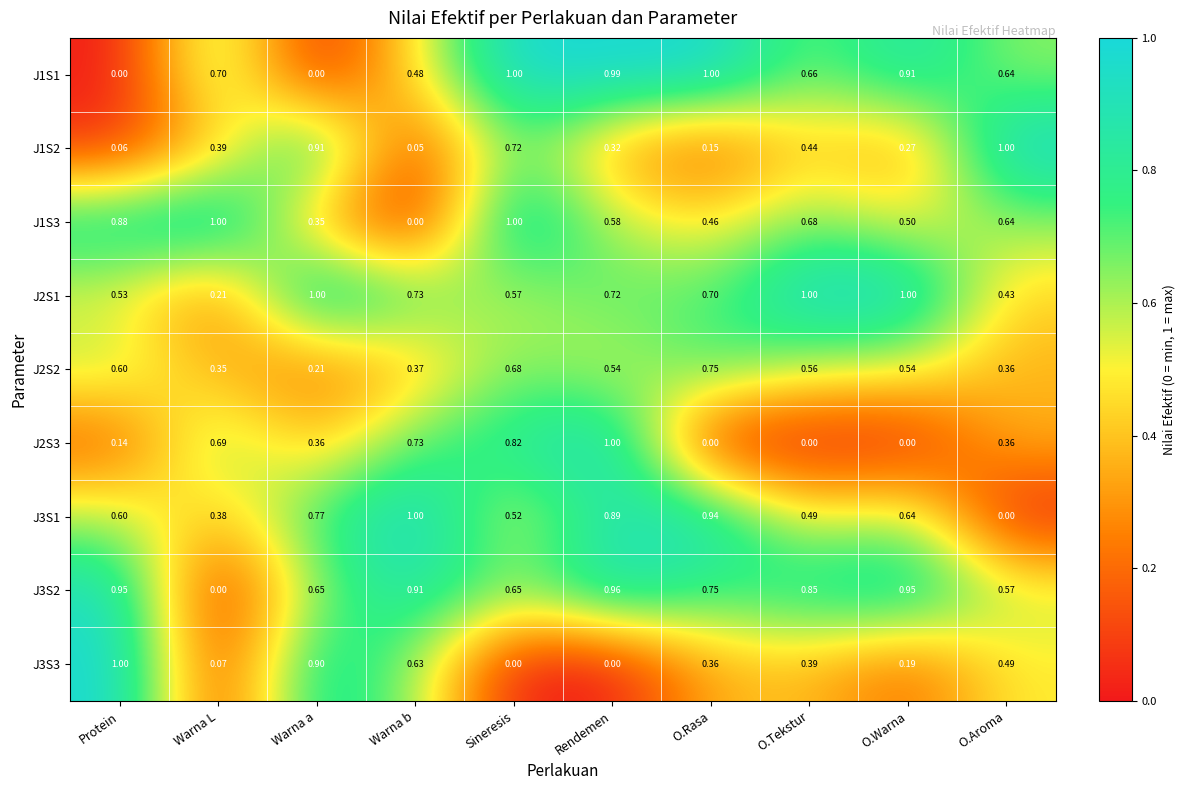

Where is J1S3 nearest to the value 0?

Warna b